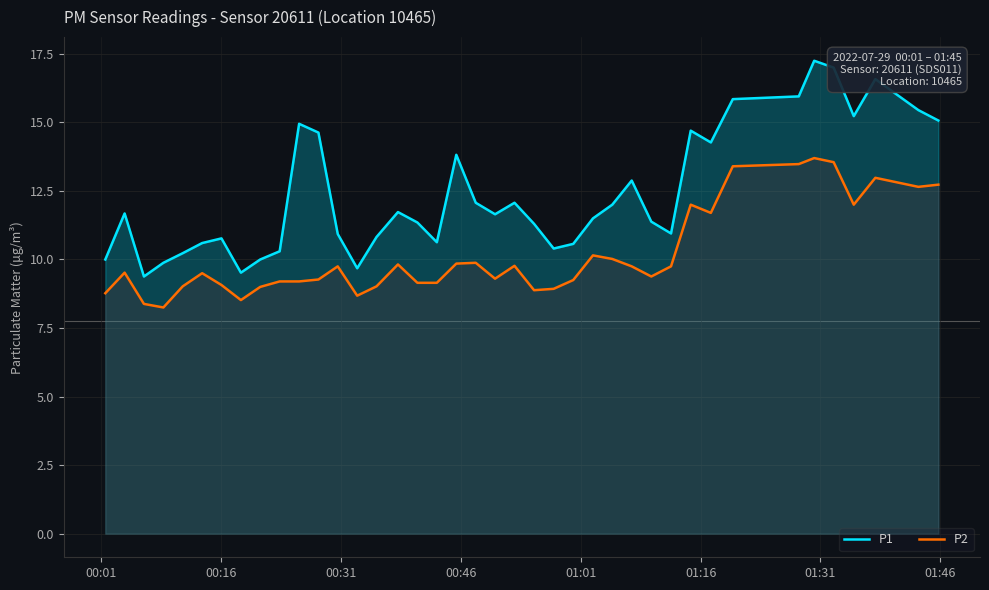

Which series has the widest spread of values?

P1